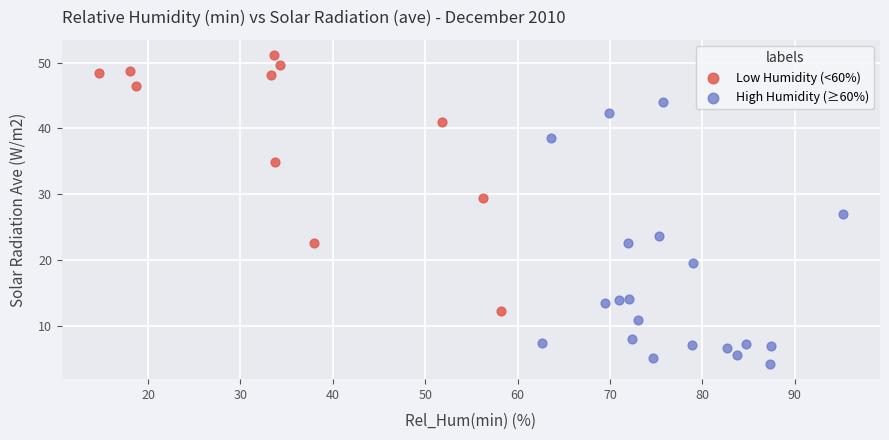

What are all the series names shown in the legend?

Low Humidity (<60%), High Humidity (≥60%)